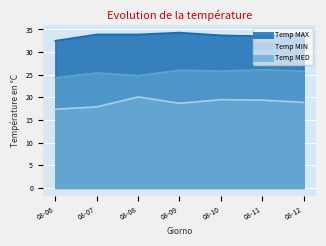

List the series in order of their peak value, lowest first.

Temp MIN, Temp MED, Temp MAX